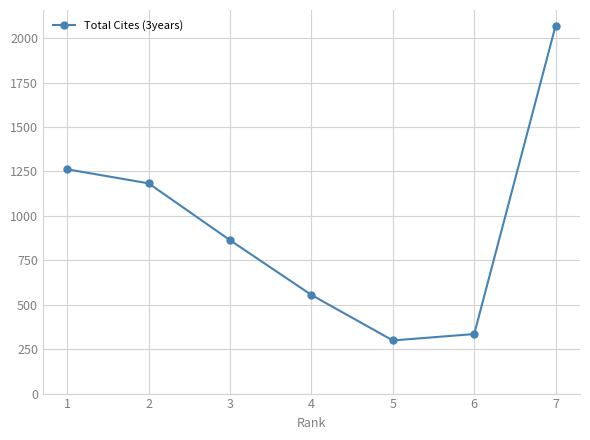

Approximately how many times larger is the value at 4 compared to 1?

0.4